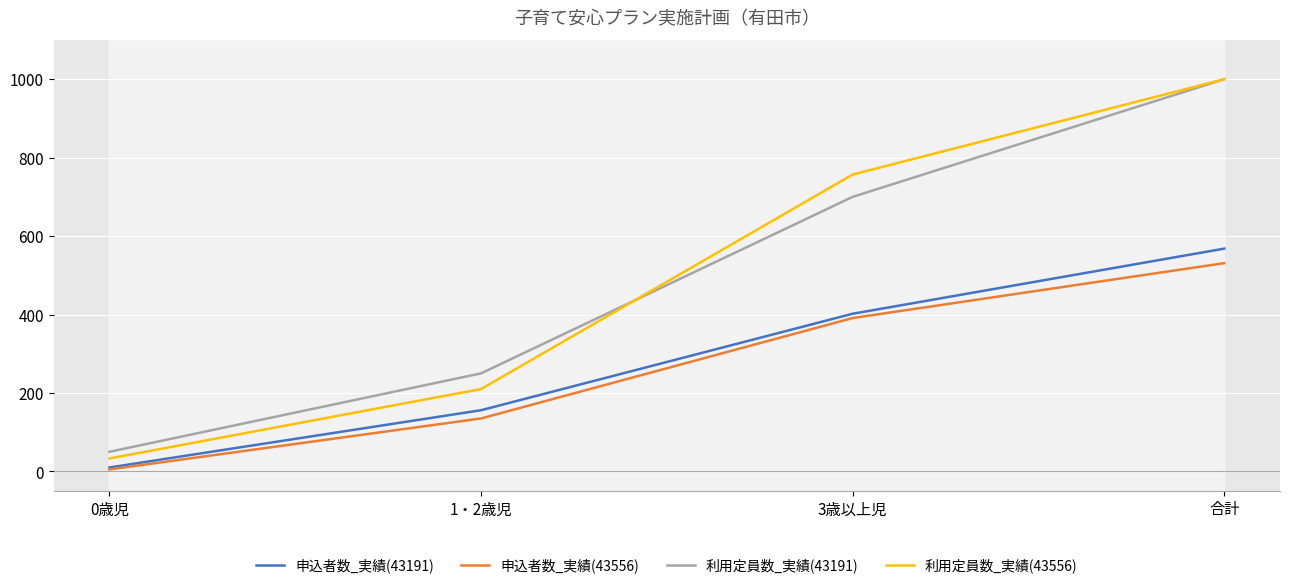

At which label does 申込者数_実績(43191) reach its peak?

合計